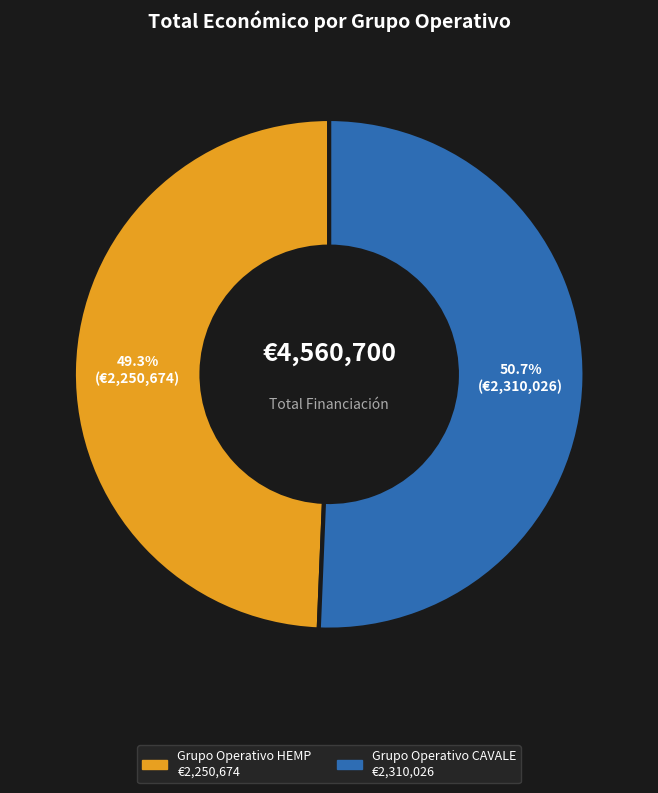

Count the number of slices in the pie.

2